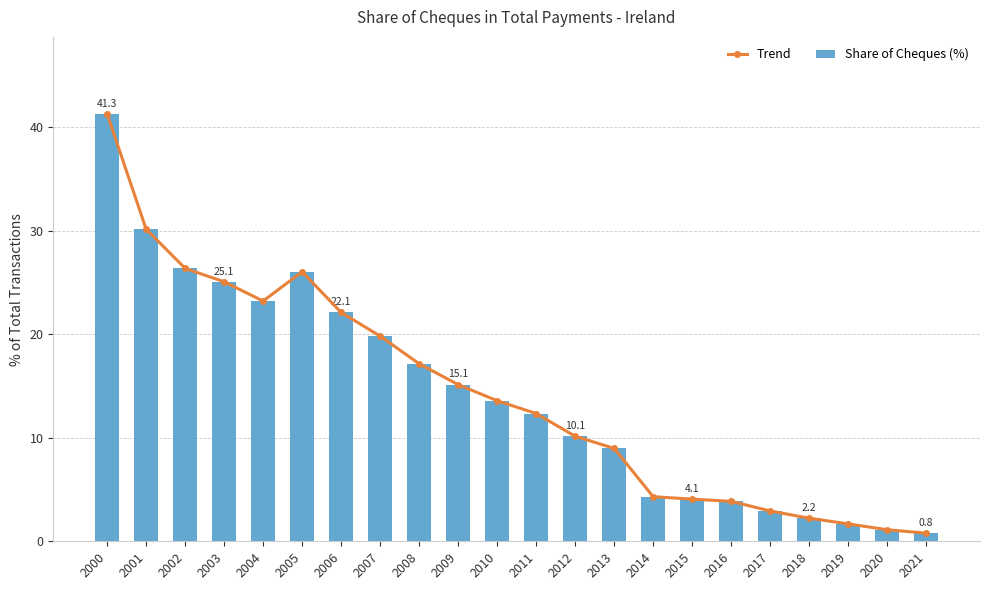

What is the total value across all series at 2005?

52.0